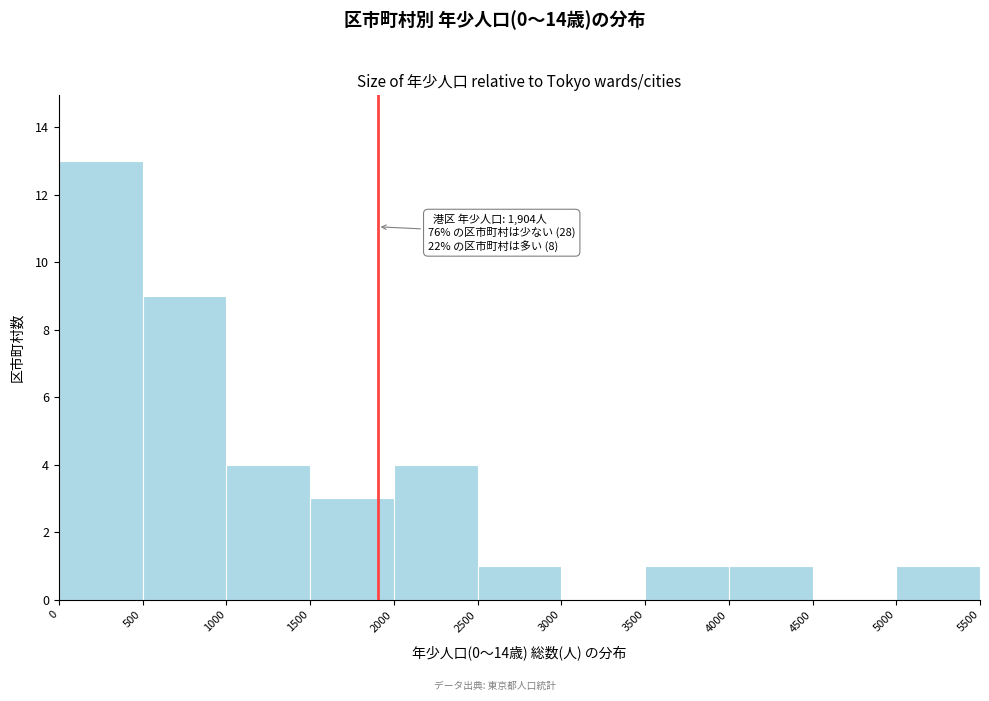

Which range on the x-axis has the tallest bar?

0 to 500